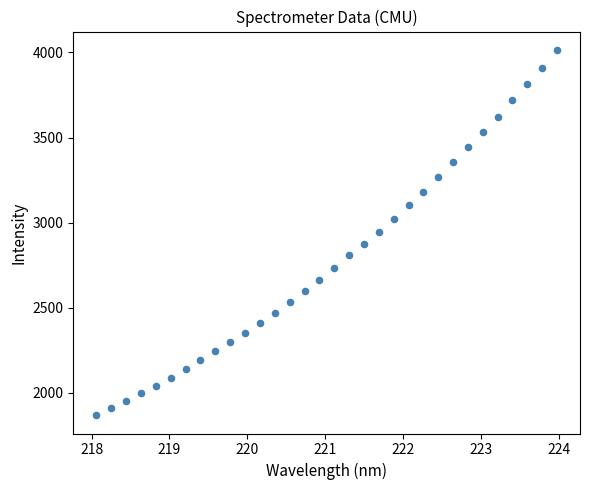

What is the range of Y values (max minus min)?

2147.9